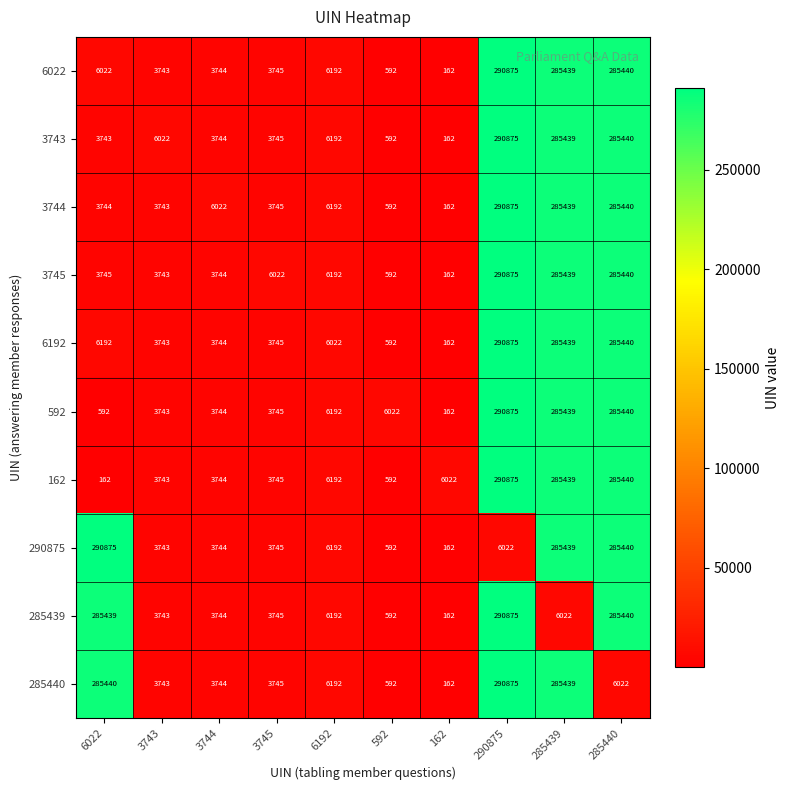

What is the minimum value shown in the chart?

162